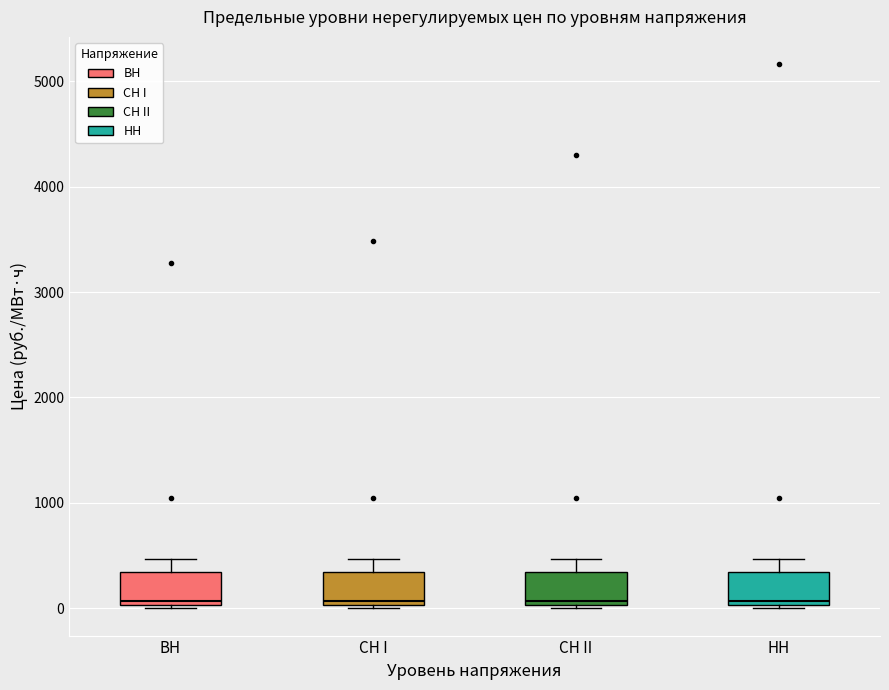

Where is the upper edge of the box for НН on the y-axis? The values are not printed on the chart, so give them approximately, as read against the axis.

300